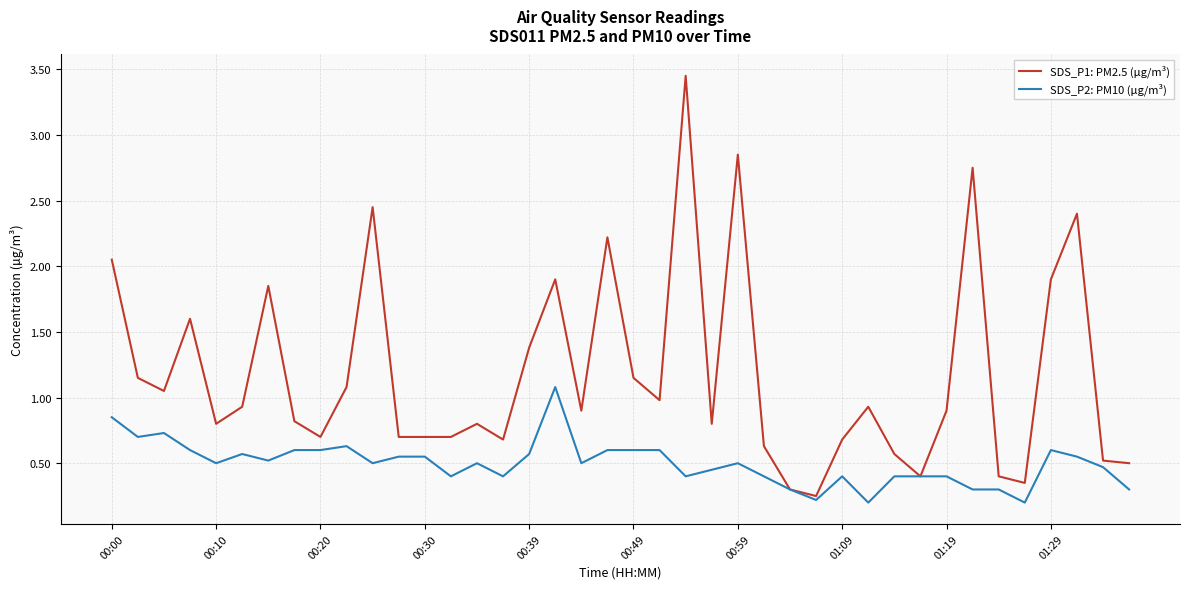

Which series has the widest spread of values?

SDS_P1: PM2.5 (µg/m³)